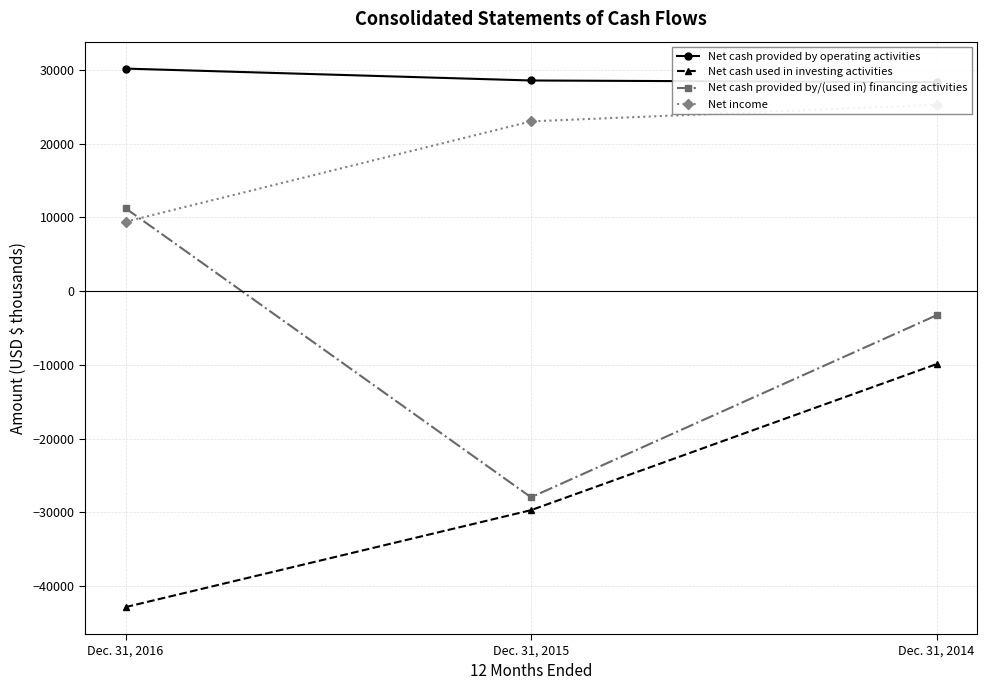

What is the difference between the second highest and minimum values in the Net cash used in investing activities series?

13151